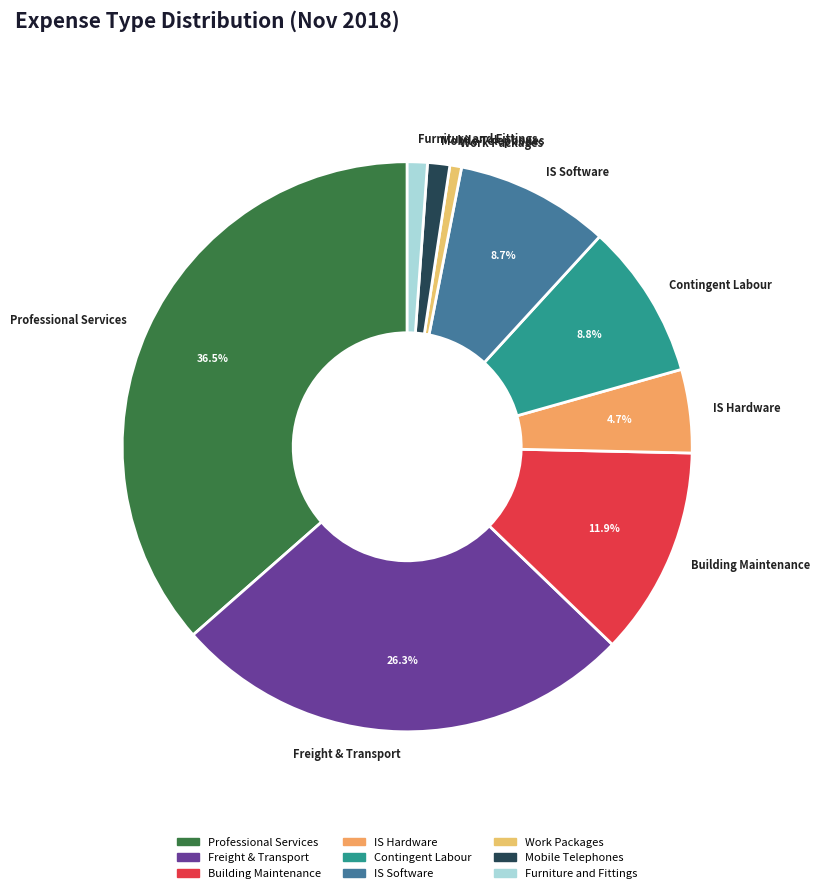

To the nearest percent, what is the difference between the largest and smallest slice percentages?

36%